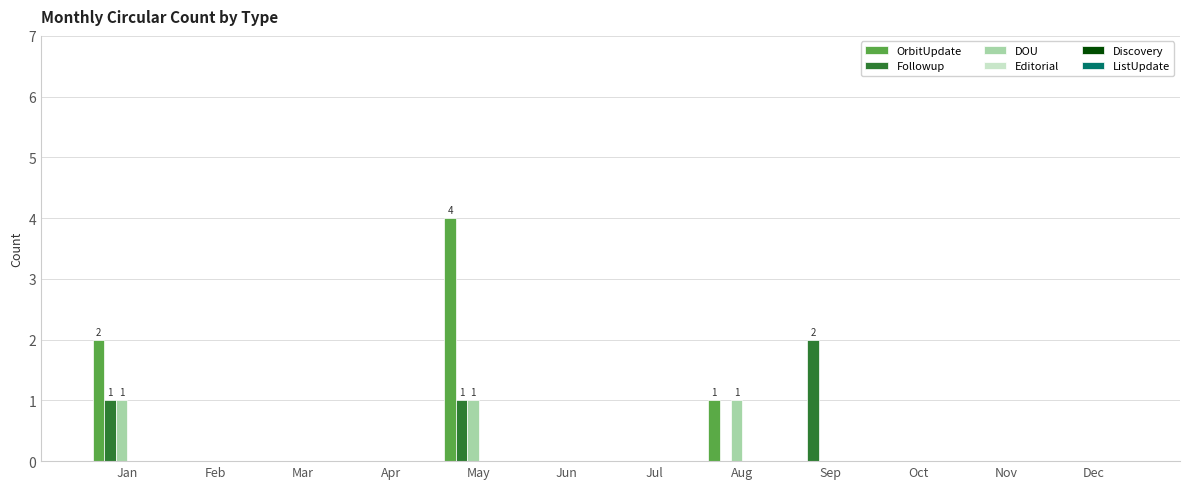

How many distinct data groups are displayed?

3